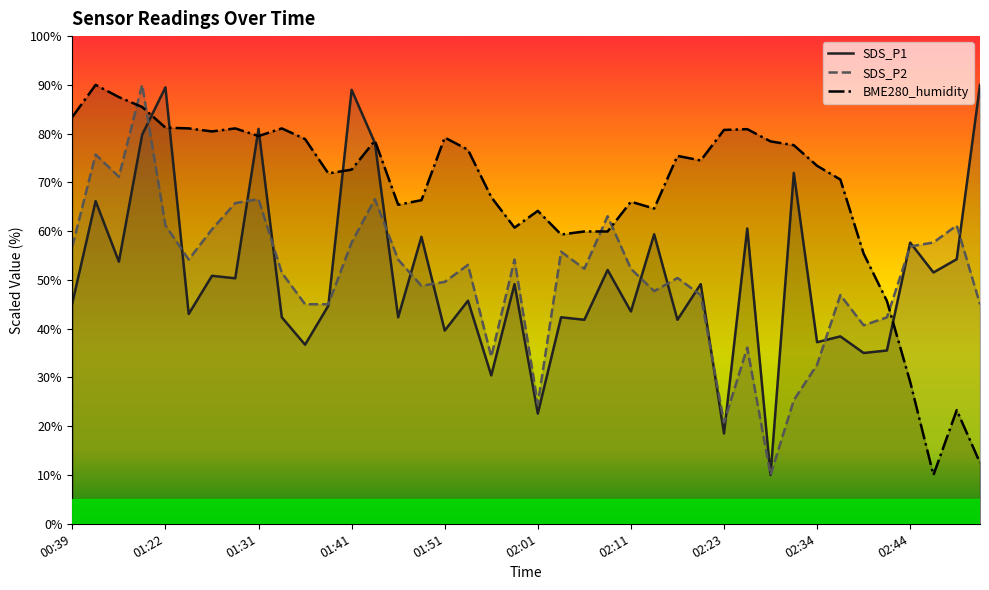

Reading left to right, list all the values displayed in this chart.

SDS_P1: 00:39=45.2	00:41=66.2	00:44=53.7	00:46=79.8	01:22=89.5	01:24=43.0	01:27=50.9	01:29=50.3	01:31=81.0	01:34=42.3	01:36=36.7	01:39=44.7	01:41=89.0	01:44=78.1	01:46=42.3	01:49=58.9	01:51=39.6	01:54=45.7	01:56=30.4	01:59=49.1	02:01=22.6	02:04=42.3	02:06=41.8	02:09=52.0	02:11=43.5	02:14=59.4	02:17=41.8	02:20=49.1	02:23=18.5	02:26=60.6	02:29=10.0	02:31=72.0	02:34=37.2	02:36=38.4	02:39=35.0	02:41=35.5	02:44=57.7	02:47=51.5	02:49=54.3	02:52=90.0
SDS_P2: 00:39=56.9	00:41=75.7	00:44=71.1	00:46=90.0	01:22=61.2	01:24=54.2	01:27=60.4	01:29=65.8	01:31=66.6	01:34=51.5	01:36=45.0	01:39=45.0	01:41=57.7	01:44=66.6	01:46=54.2	01:49=48.8	01:51=49.6	01:54=53.1	01:56=34.2	01:59=54.2	02:01=24.5	02:04=55.8	02:06=52.3	02:09=63.1	02:11=52.3	02:14=47.7	02:17=50.4	02:20=46.9	02:23=20.8	02:26=36.1	02:29=10.0	02:31=25.4	02:34=32.6	02:36=46.9	02:39=40.7	02:41=42.3	02:44=56.9	02:47=57.7	02:49=61.2	02:52=45.0
BME280_humidity: 00:39=83.4	00:41=90.0	00:44=87.5	00:46=85.5	01:22=81.2	01:24=81.1	01:27=80.5	01:29=81.1	01:31=79.5	01:34=81.1	01:36=78.9	01:39=71.8	01:41=72.6	01:44=78.6	01:46=65.4	01:49=66.4	01:51=79.2	01:54=76.7	01:56=67.0	01:59=60.7	02:01=64.2	02:04=59.3	02:06=59.9	02:09=59.9	02:11=66.0	02:14=64.6	02:17=75.4	02:20=74.5	02:23=80.8	02:26=80.9	02:29=78.4	02:31=77.6	02:34=73.4	02:36=70.6	02:39=55.4	02:41=45.7	02:44=29.1	02:47=10.0	02:49=23.3	02:52=12.5